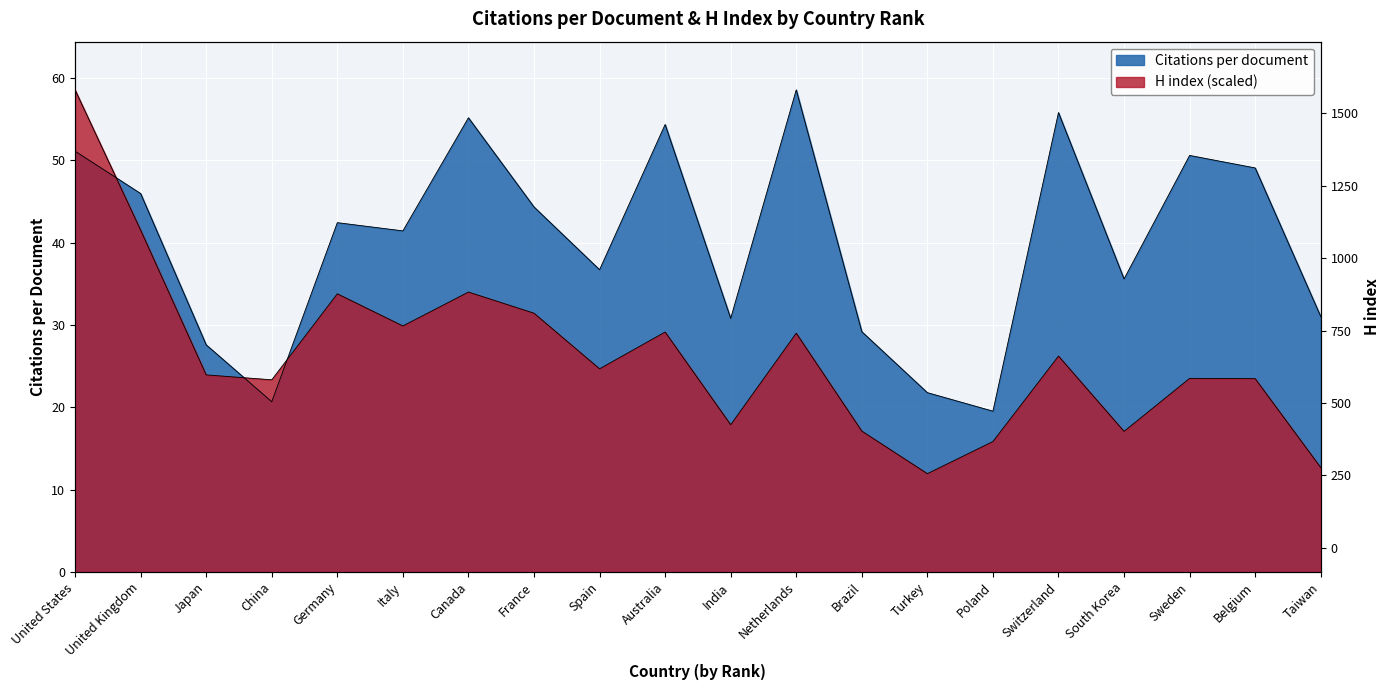

What is the label of the 15th point from the left?

Poland